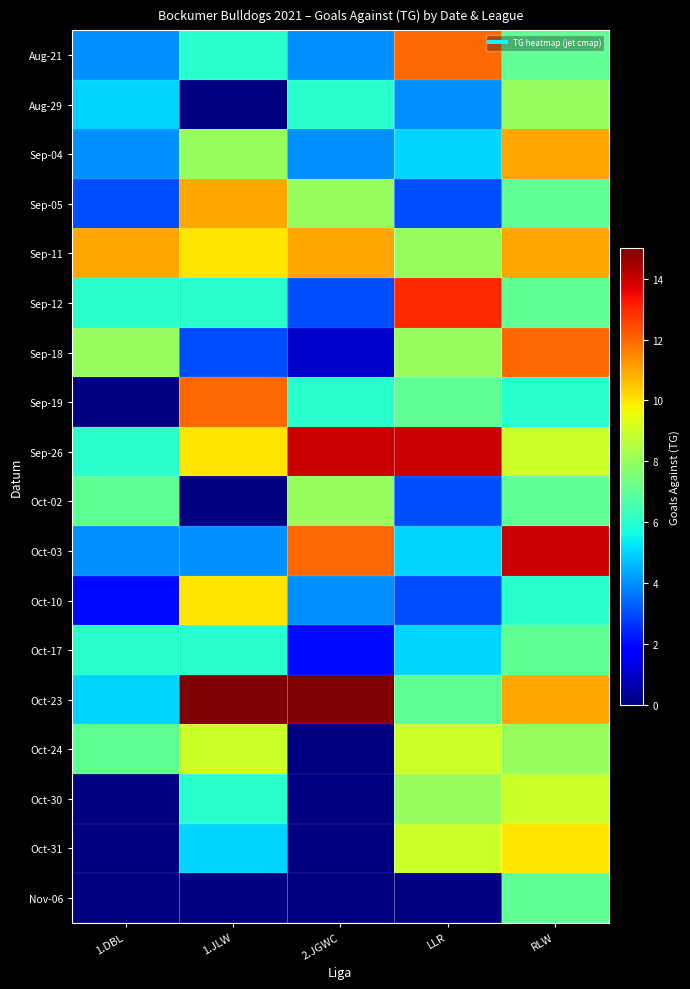

Is the value of Nov-06 at 1.JLW greater than the value of Sep-04 at 2.JGWC?

No